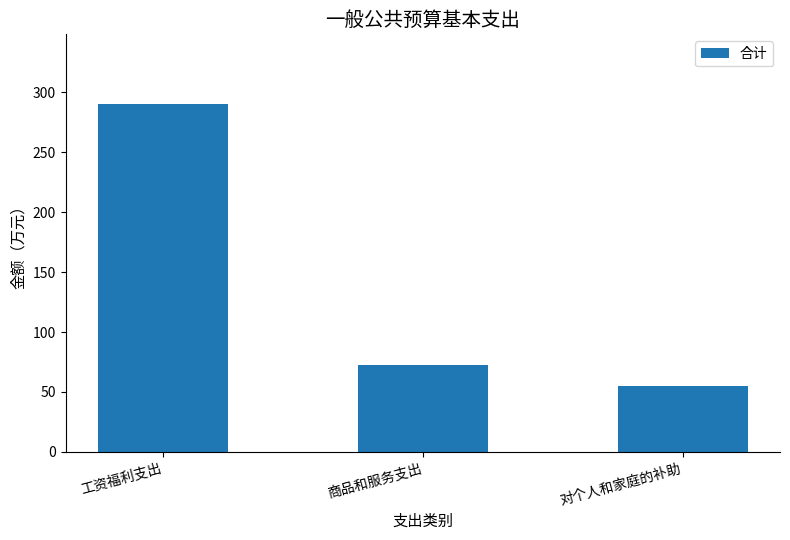

How many categories are shown in the chart?

3